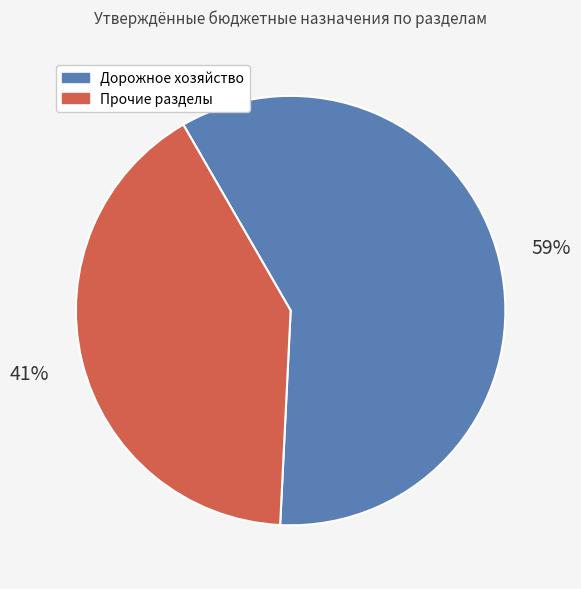

To the nearest percent, what is the difference between the largest and smallest slice percentages?

18%